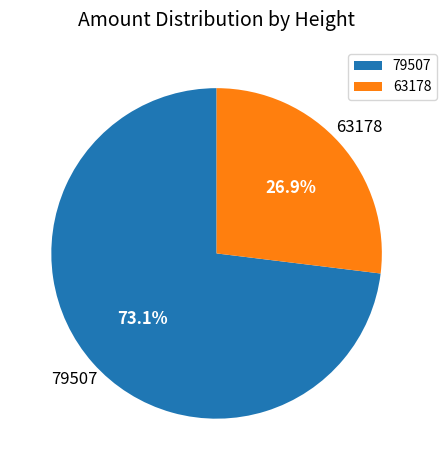

How many slices are in this pie chart?

2